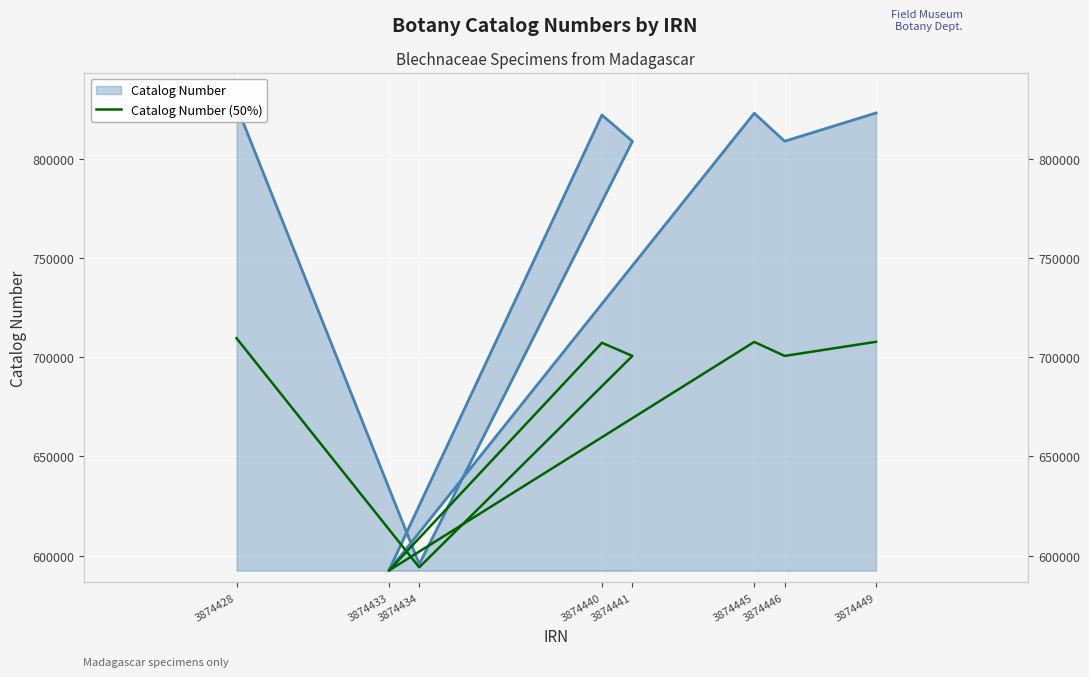

What is the label of the 3rd point from the right?

3874445